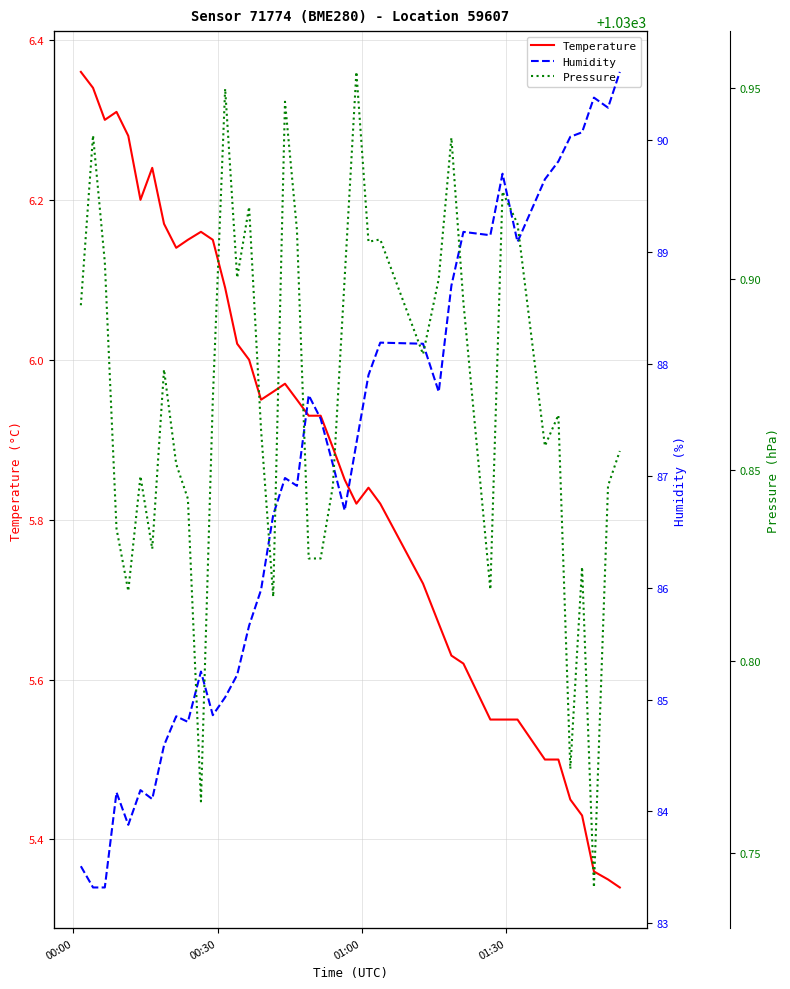

What is the average value of the Temperature series?

5.9